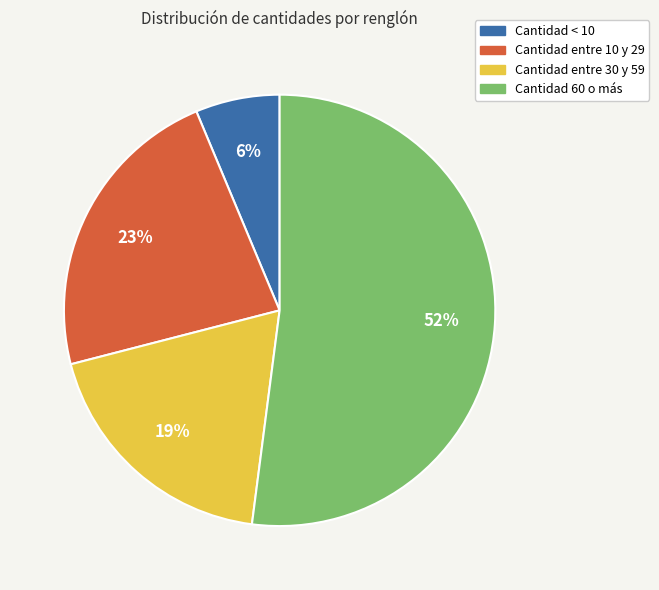

To the nearest percent, what is the difference between the largest and smallest slice percentages?

46%